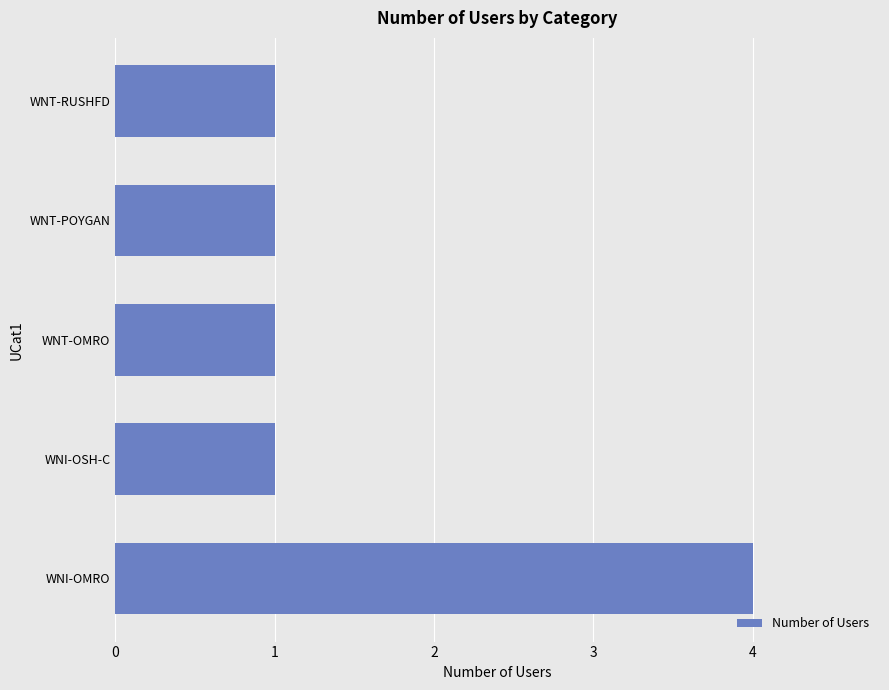

What is the sum of all values?

8